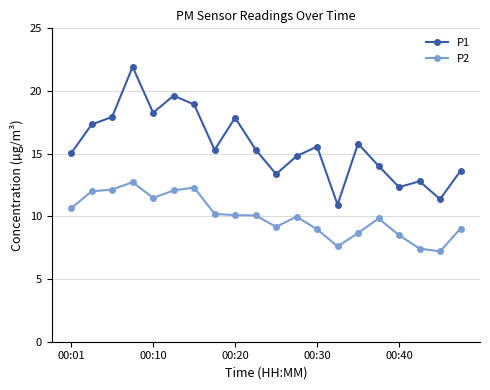

Which series has the widest spread of values?

P1